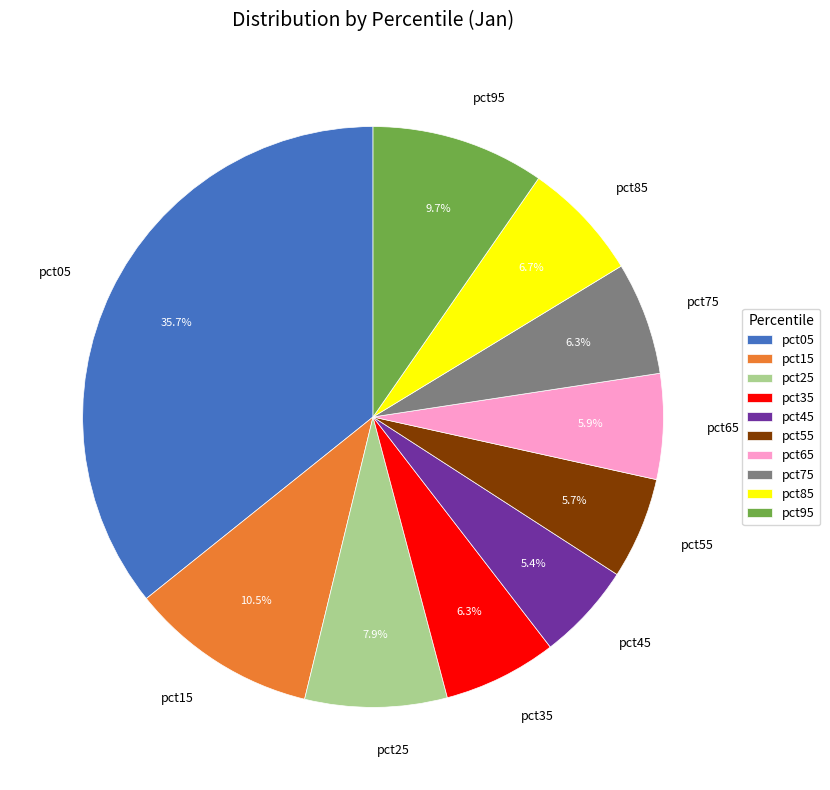

Is the sum of pct95 and pct35 greater than half?

No